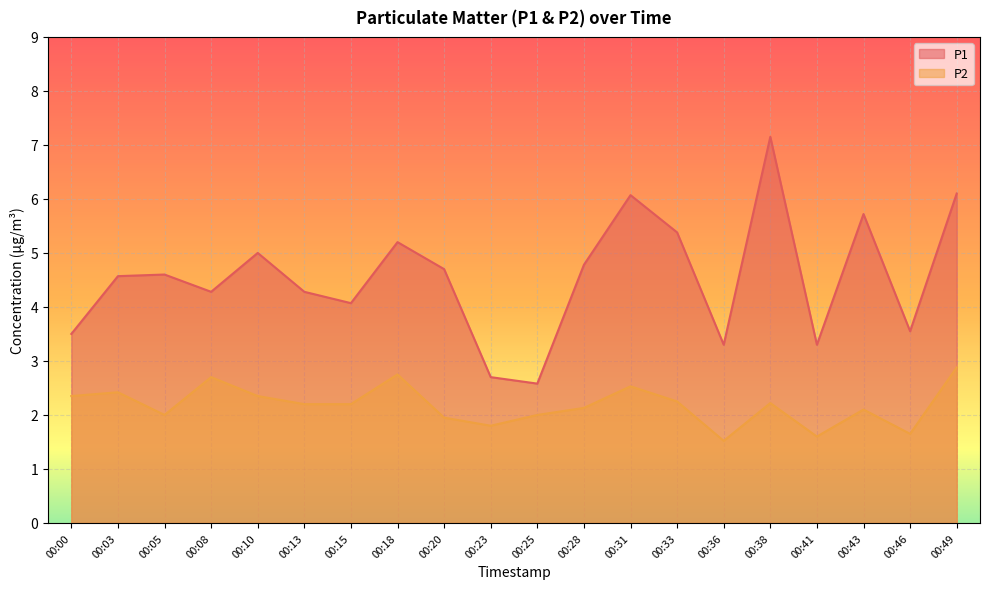

True or false: P2 has a value of 2.2 at 00:38.

True